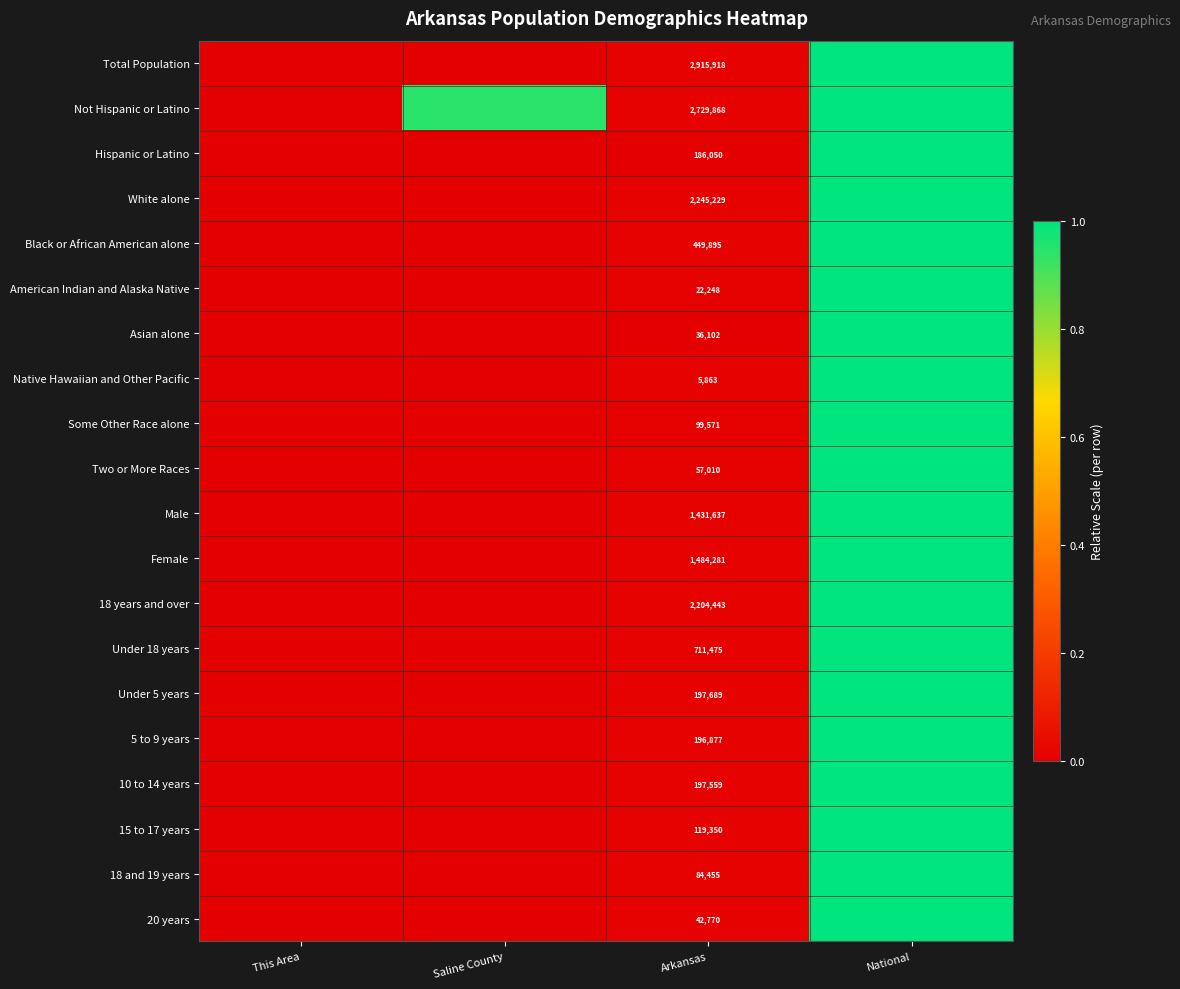

At which label does Asian alone reach its peak?

National